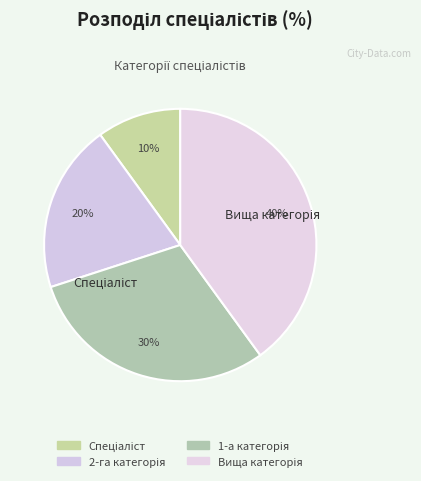

Count the number of slices in the pie.

4